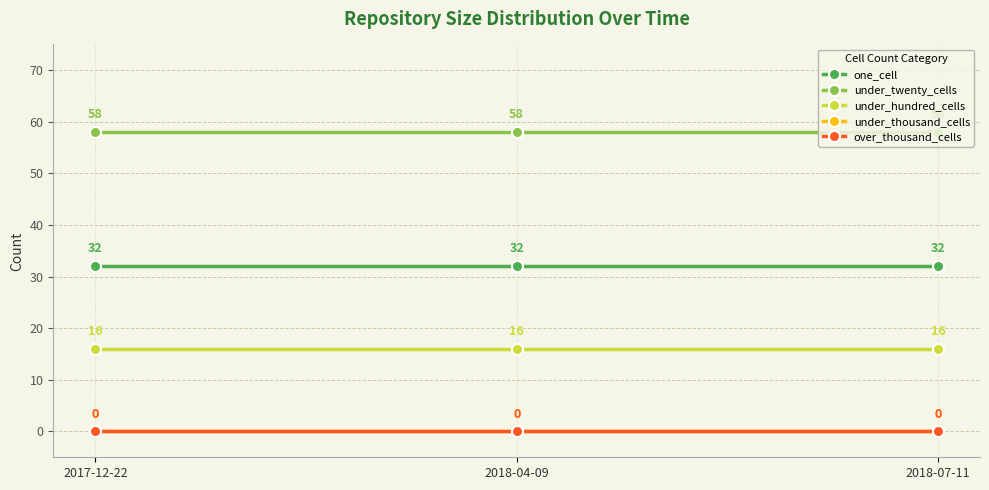

Does the chart have visible grid lines?

Yes